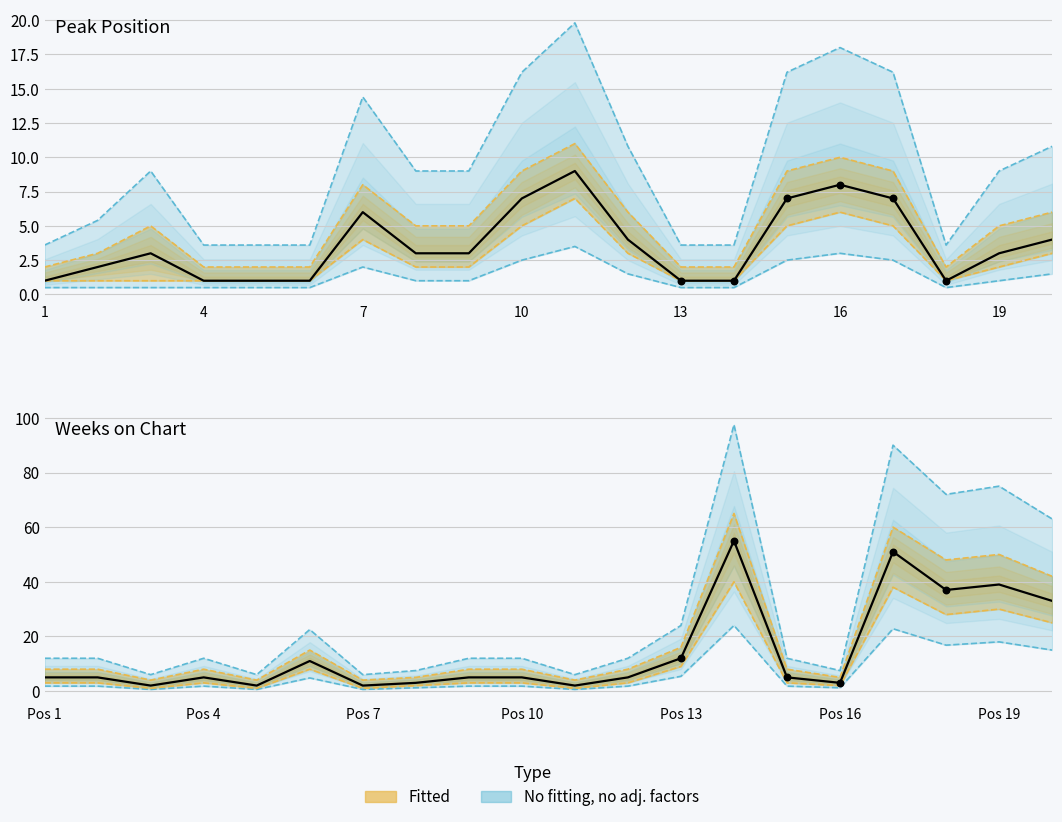

At which category is the sum across all series the highest?

17